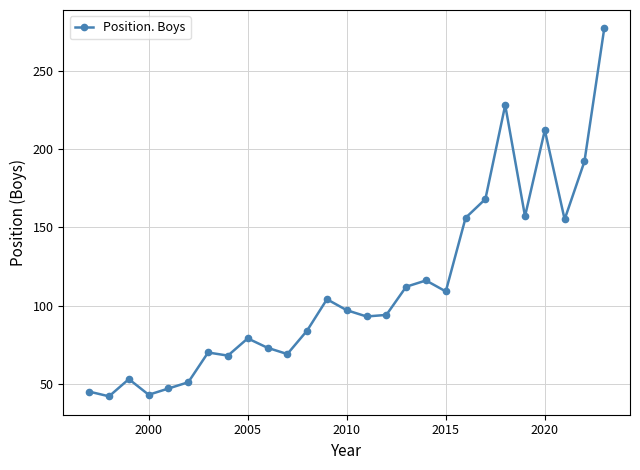

What is the average value?

111